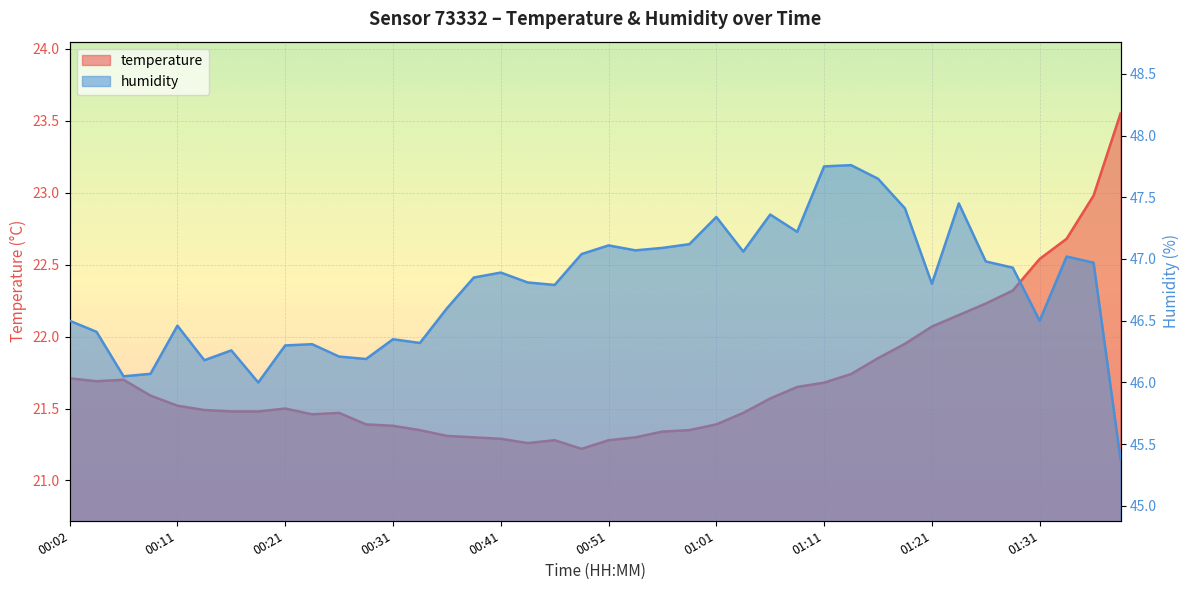

Reading left to right, transcribe all the data shown in this chart.

temperature: 00:02=21.7	00:04=21.7	00:07=21.7	00:09=21.6	00:11=21.5	00:14=21.5	00:16=21.5	00:19=21.5	00:21=21.5	00:24=21.5	00:26=21.5	00:29=21.4	00:31=21.4	00:34=21.4	00:36=21.3	00:38=21.3	00:41=21.3	00:43=21.3	00:46=21.3	00:48=21.2	00:51=21.3	00:53=21.3	00:56=21.3	00:58=21.4	01:01=21.4	01:04=21.5	01:06=21.6	01:09=21.6	01:11=21.7	01:13=21.7	01:16=21.9	01:18=21.9	01:21=22.1	01:23=22.1	01:26=22.2	01:28=22.3	01:31=22.5	01:33=22.7	01:36=23.0	01:38=23.6
humidity: 00:02=46.5	00:04=46.4	00:07=46.0	00:09=46.1	00:11=46.5	00:14=46.2	00:16=46.3	00:19=46.0	00:21=46.3	00:24=46.3	00:26=46.2	00:29=46.2	00:31=46.4	00:34=46.3	00:36=46.6	00:38=46.9	00:41=46.9	00:43=46.8	00:46=46.8	00:48=47.0	00:51=47.1	00:53=47.1	00:56=47.1	00:58=47.1	01:01=47.3	01:04=47.1	01:06=47.4	01:09=47.2	01:11=47.8	01:13=47.8	01:16=47.6	01:18=47.4	01:21=46.8	01:23=47.5	01:26=47.0	01:28=46.9	01:31=46.5	01:33=47.0	01:36=47.0	01:38=45.4